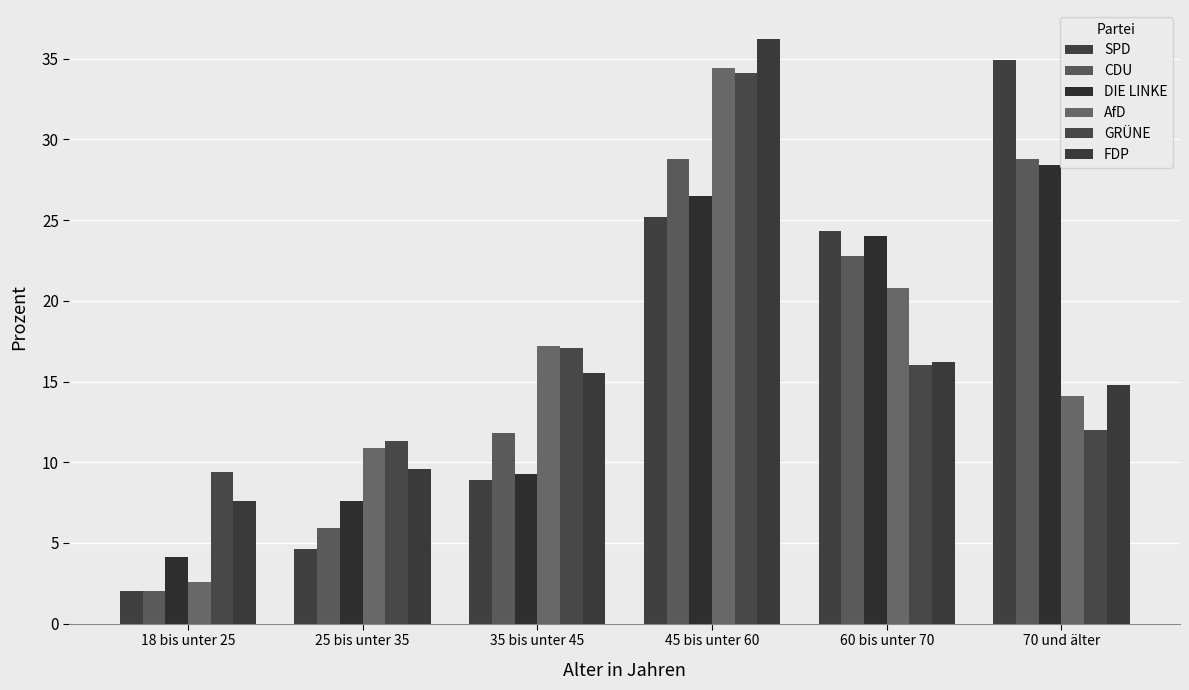

What is the difference between the maximum and minimum values in the DIE LINKE series?

24.3